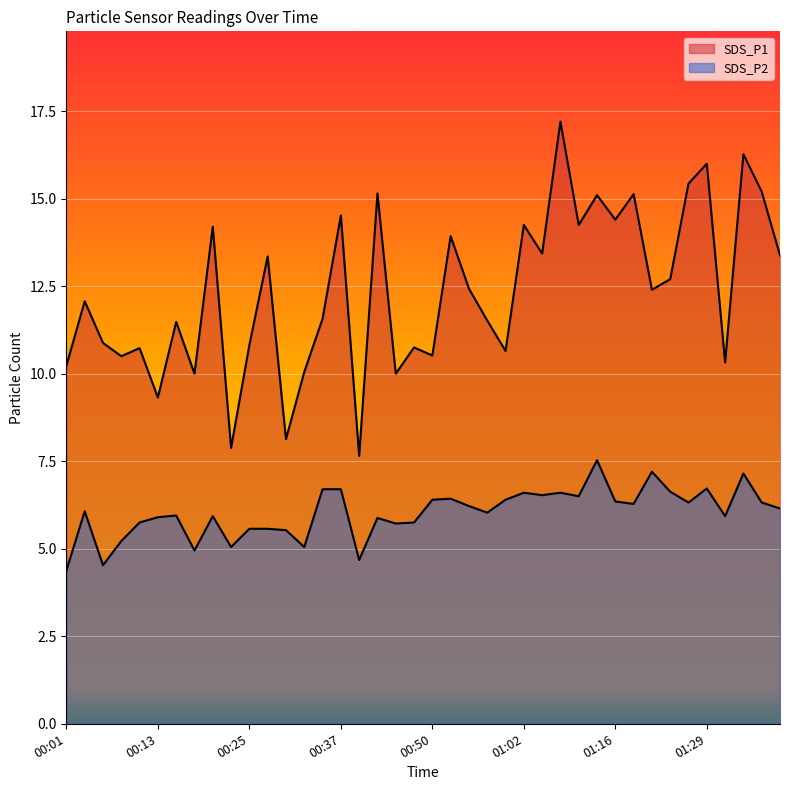

How many lines are shown in the chart?

2